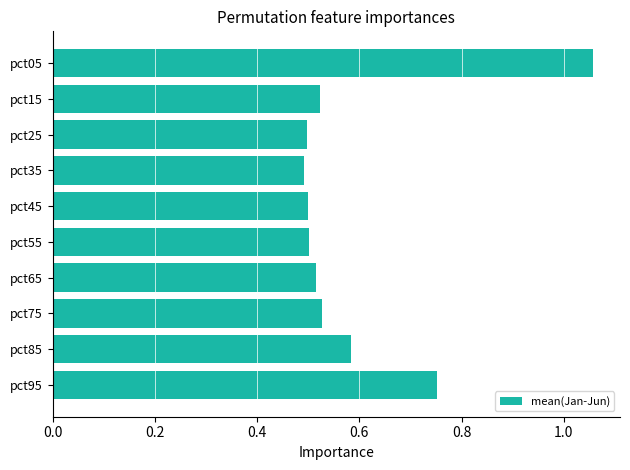

Count the number of data series in this chart.

1